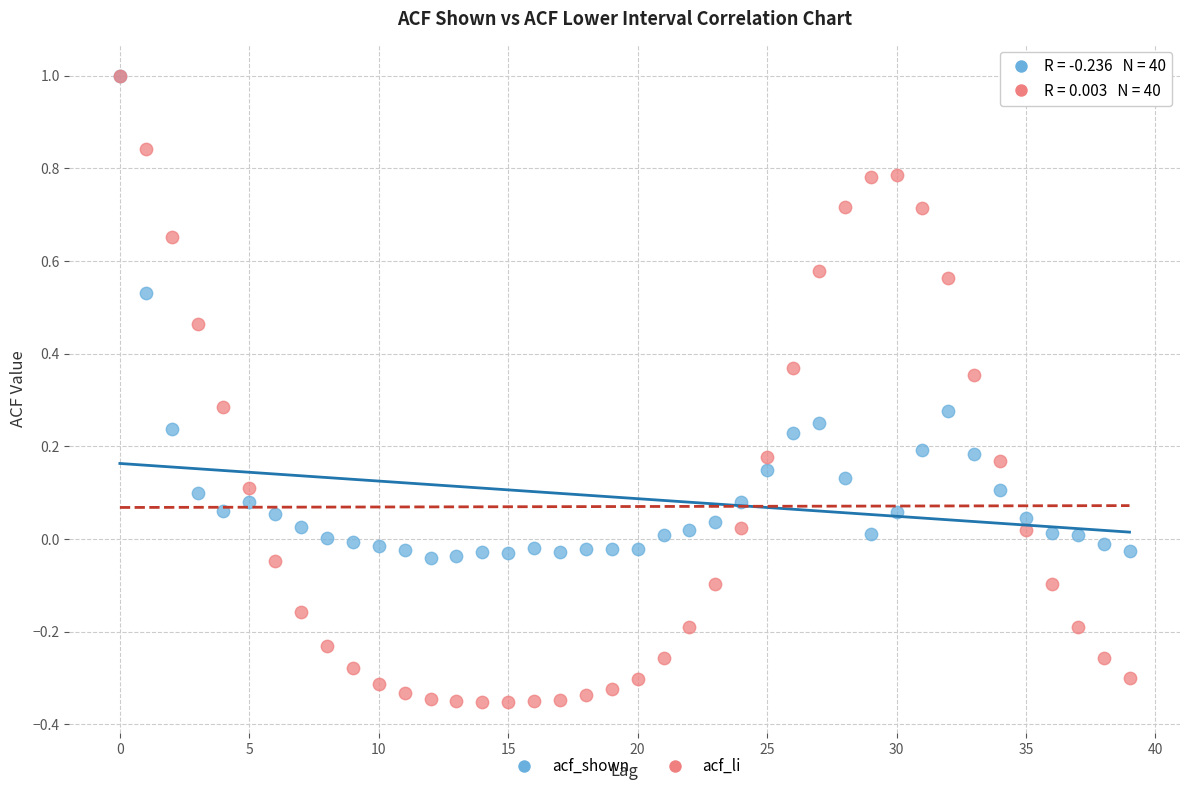

What are all the series names shown in the legend?

acf_shown, acf_li